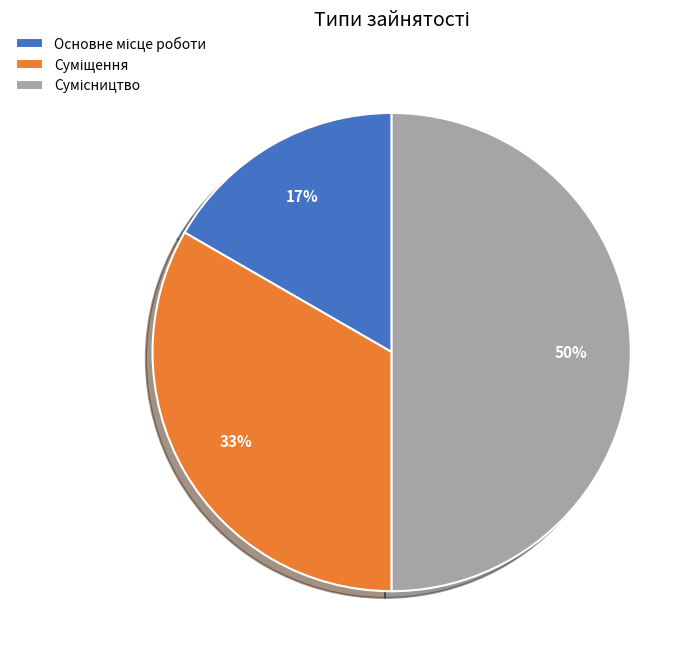

To the nearest percent, what is the average slice percentage?

33%